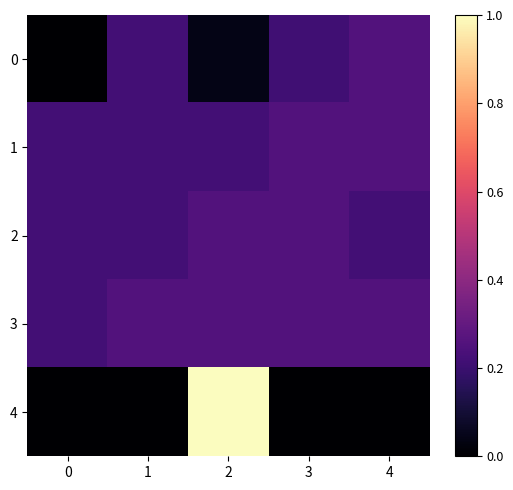

Which category has the highest value across all series?

2